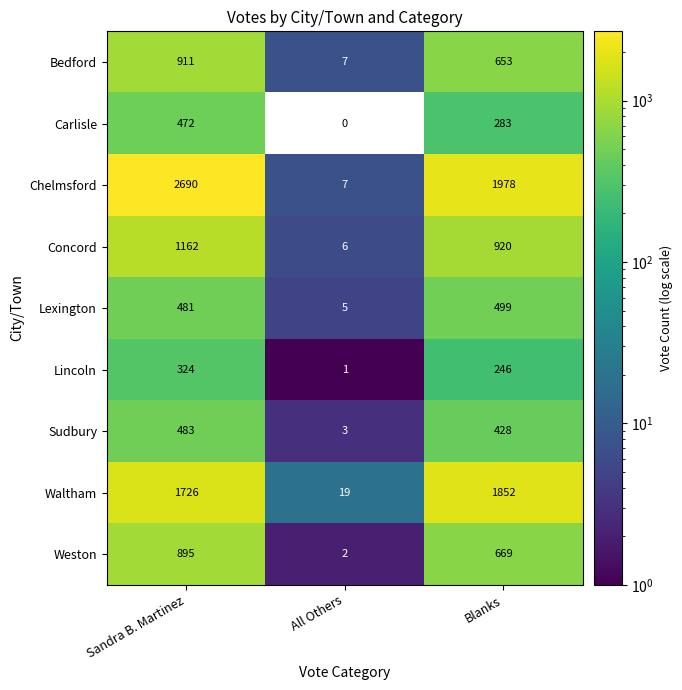

What is the sum of the Carlisle values at Sandra B. Martinez and Blanks?

755